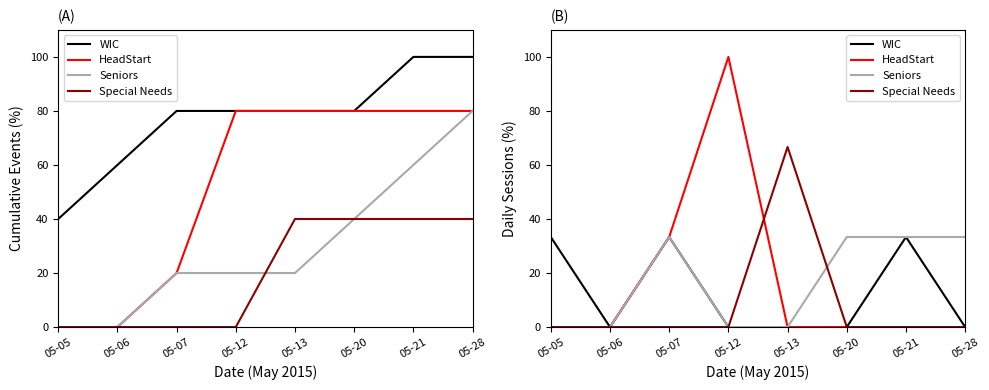

Count the number of categories in the chart.

8